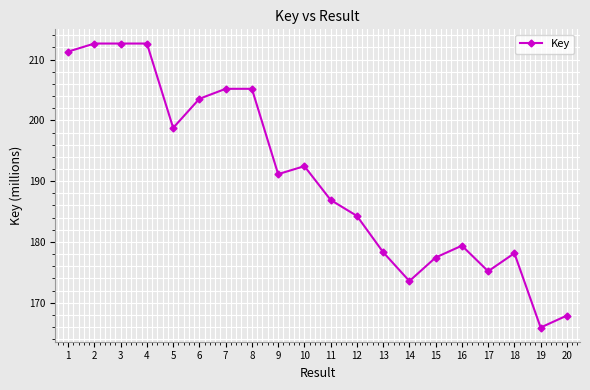

Is it true that the value at 10 is 192.5?

True